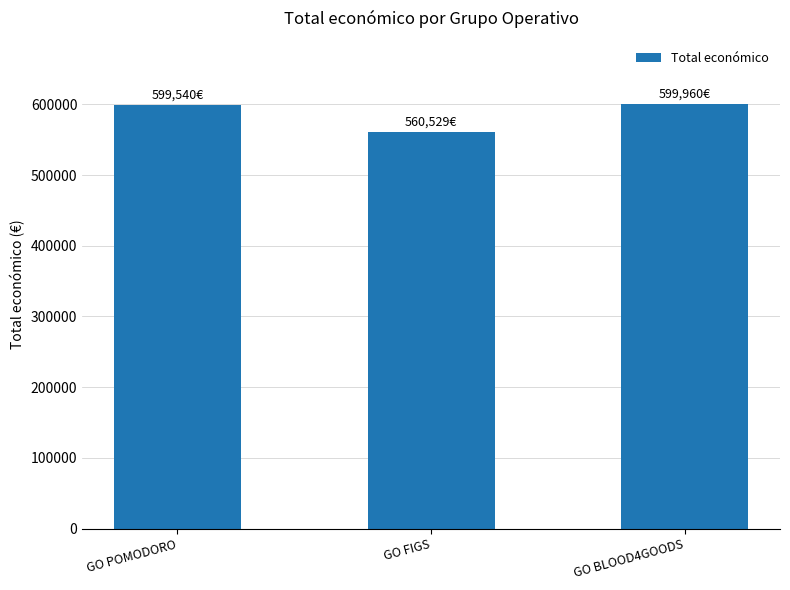

What is the sum of the values at GO FIGS and GO BLOOD4GOODS?

1160489